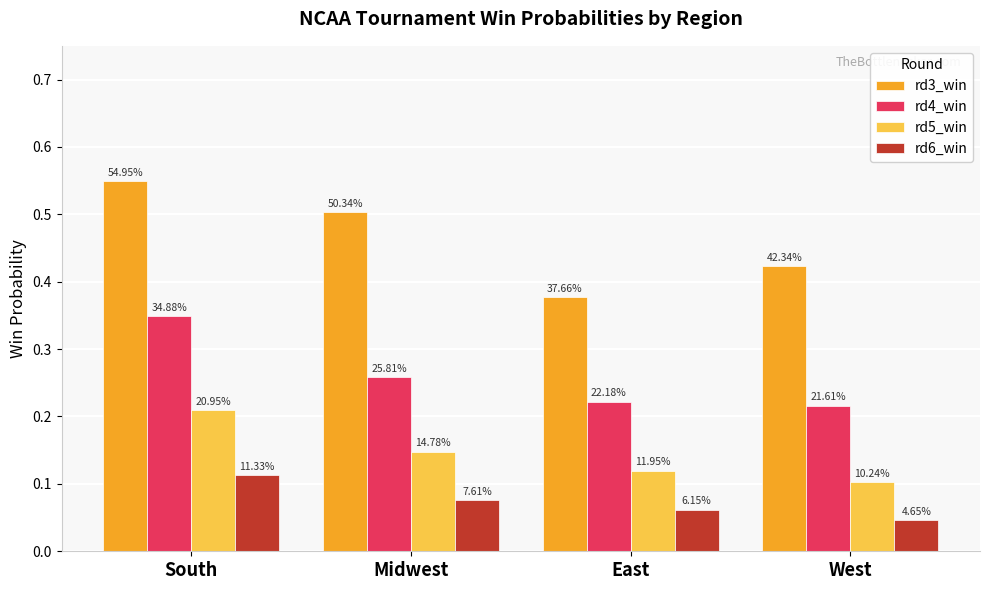

How many bars are there in total?

16